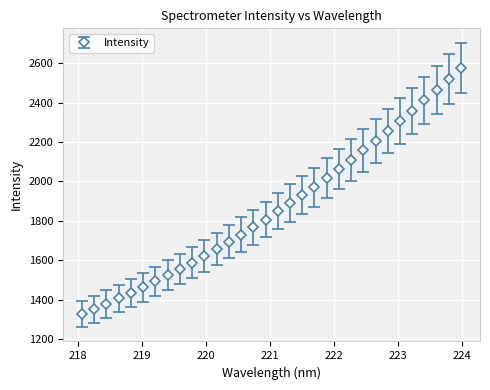

What is the greatest value displayed?

2574.9